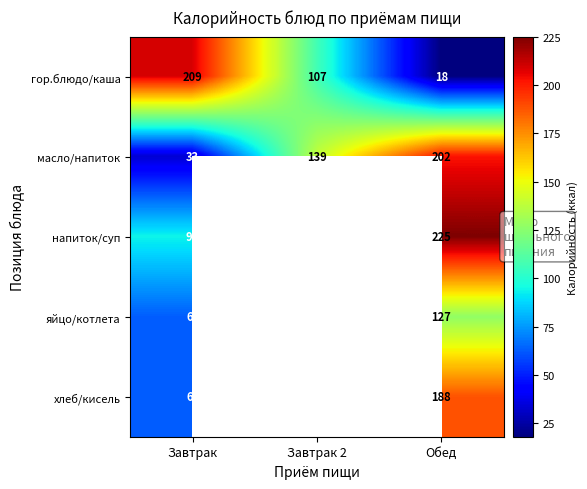

At how many categories does at least one series exceed 139?

2